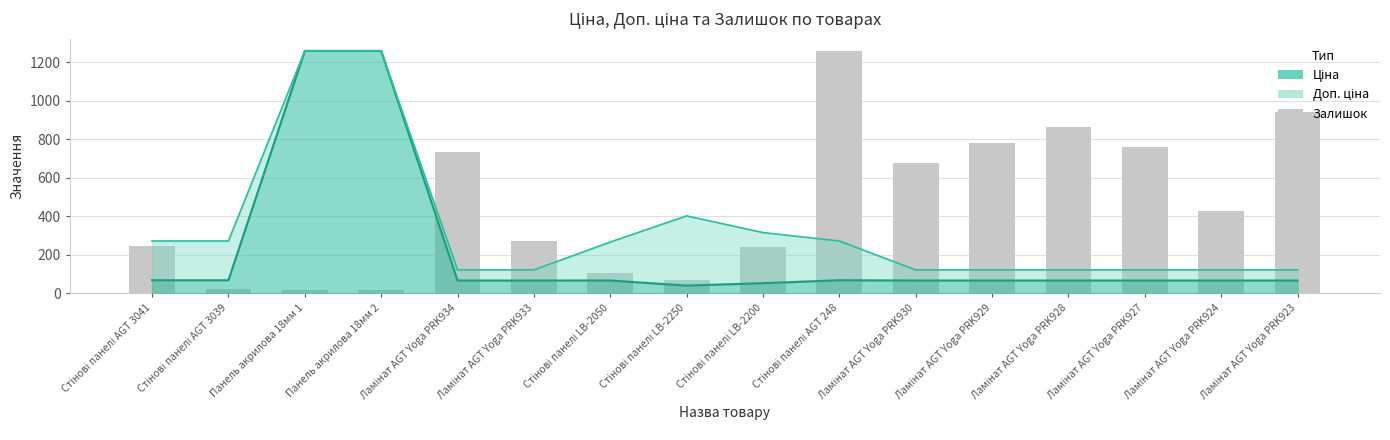

What is the difference between the maximum and minimum values?

1244